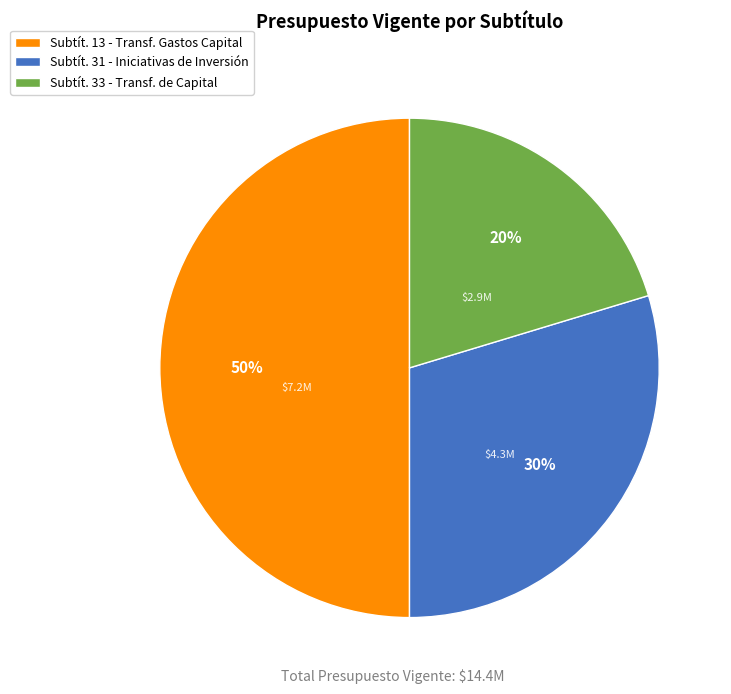

Between Subtít. 31 - Iniciativas de Inversión and Subtít. 33 - Transf. de Capital, which is larger?

Subtít. 31 - Iniciativas de Inversión